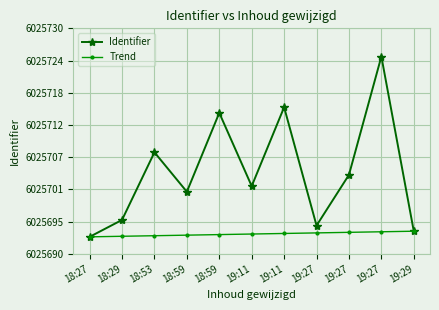

What are all the series names shown in the legend?

Identifier, Trend